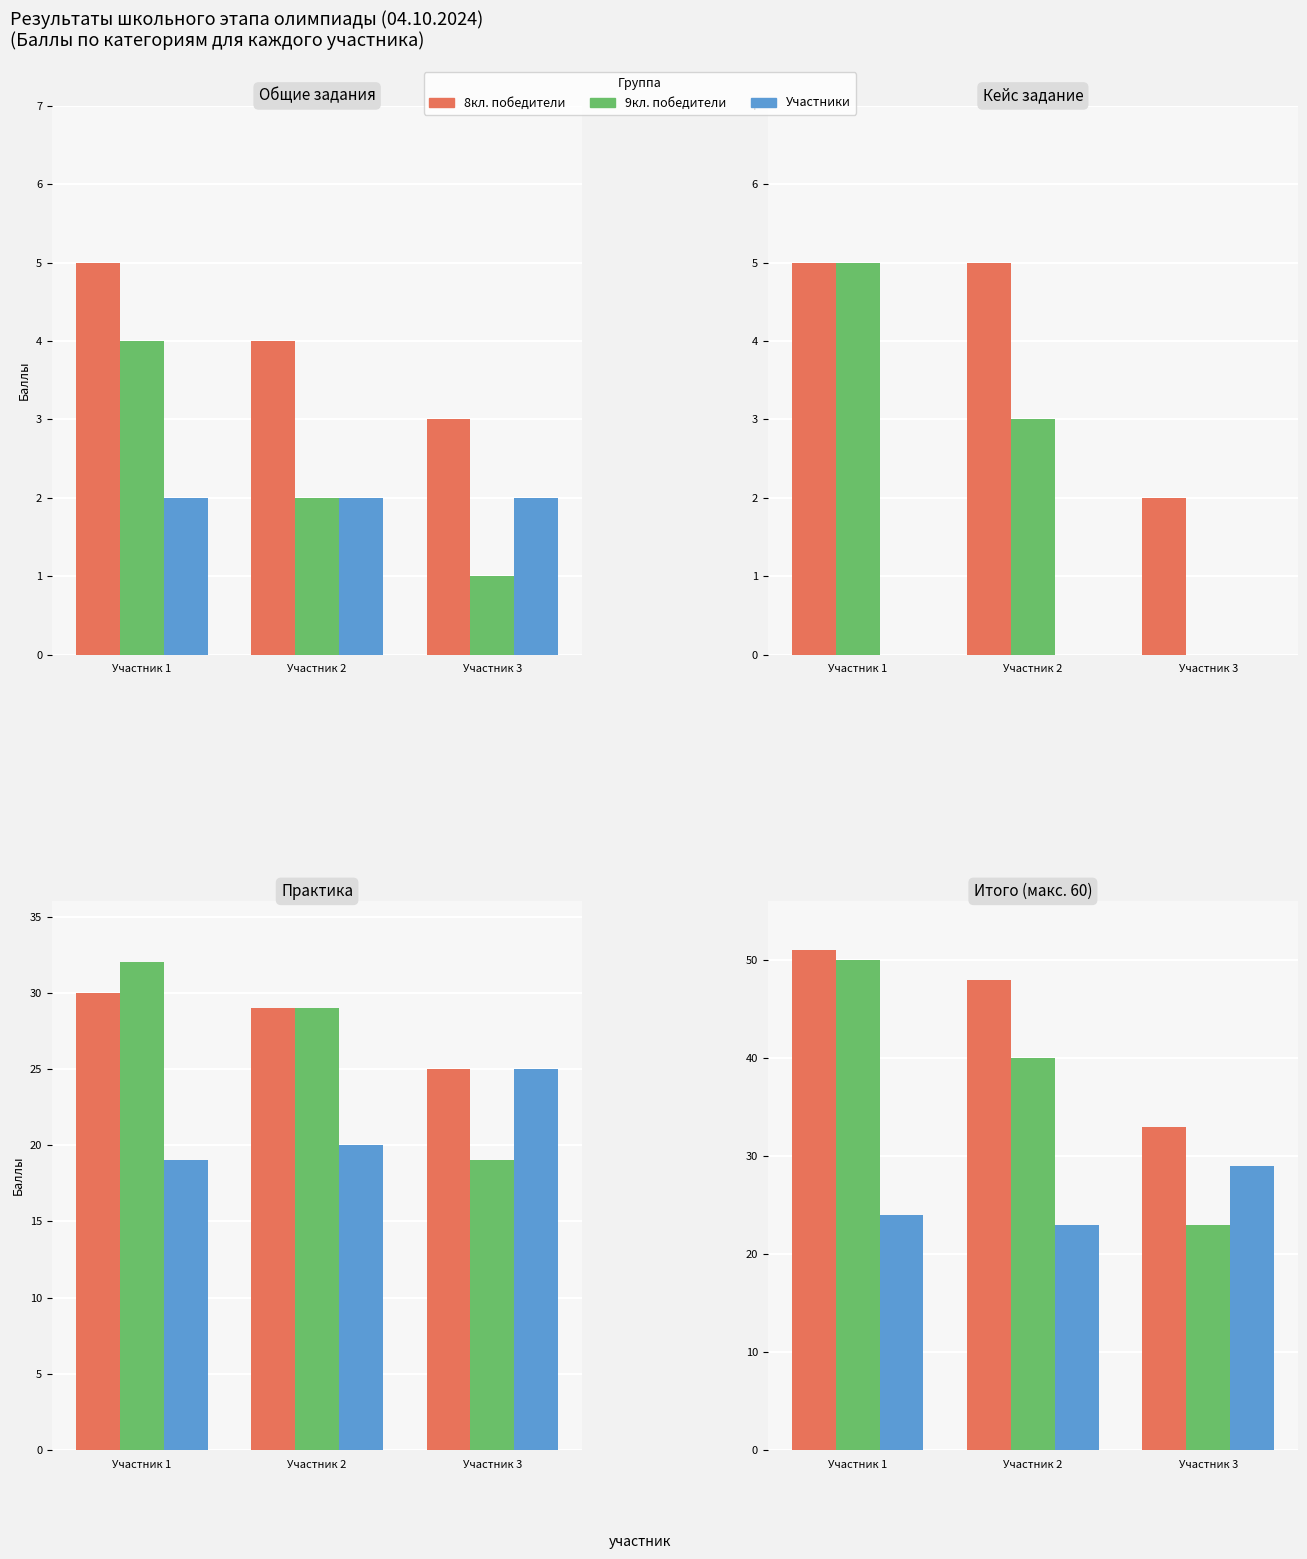

What value does the Участники series have at Участник 1?

24